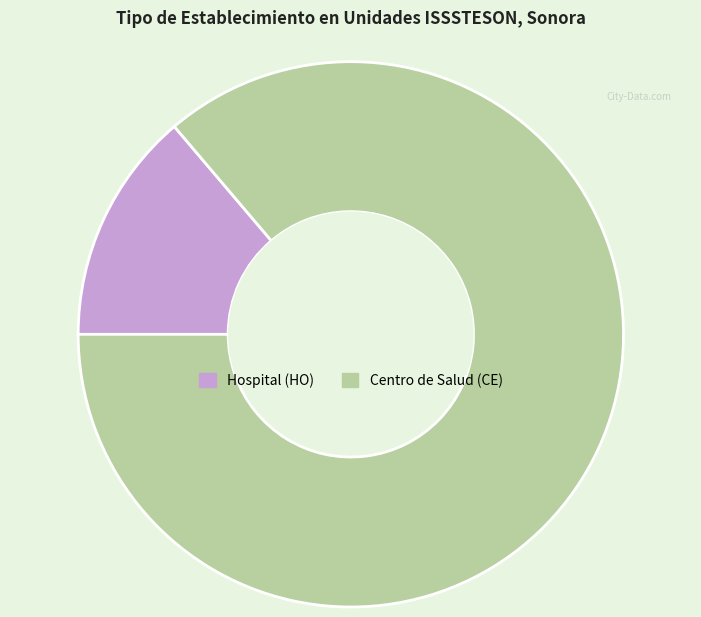

Is there any slice that represents more than half of the pie?

Yes